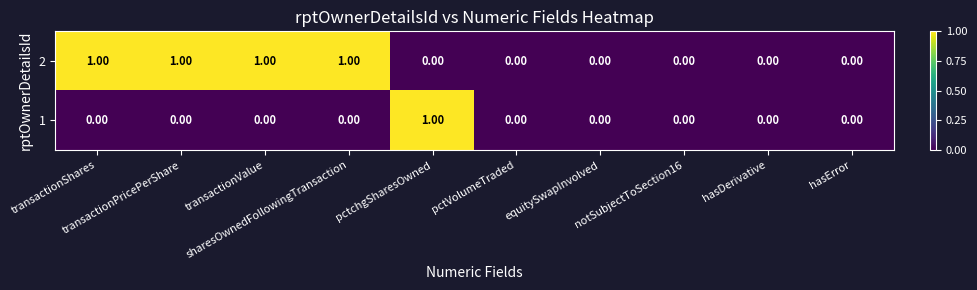

Count the number of categories in the chart.

10